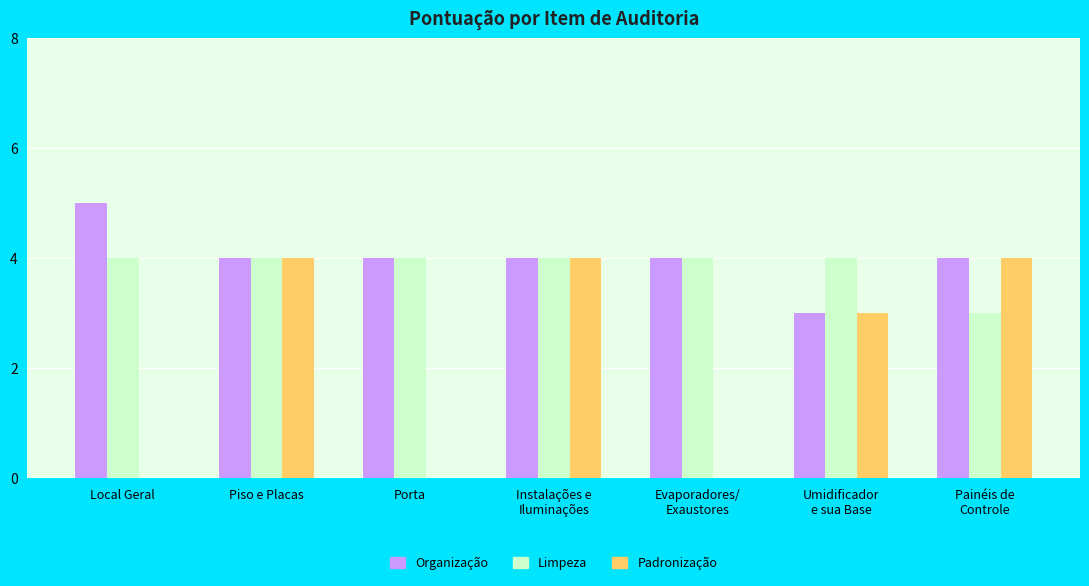

Count the Limpeza values in the range 4 to 5.

6